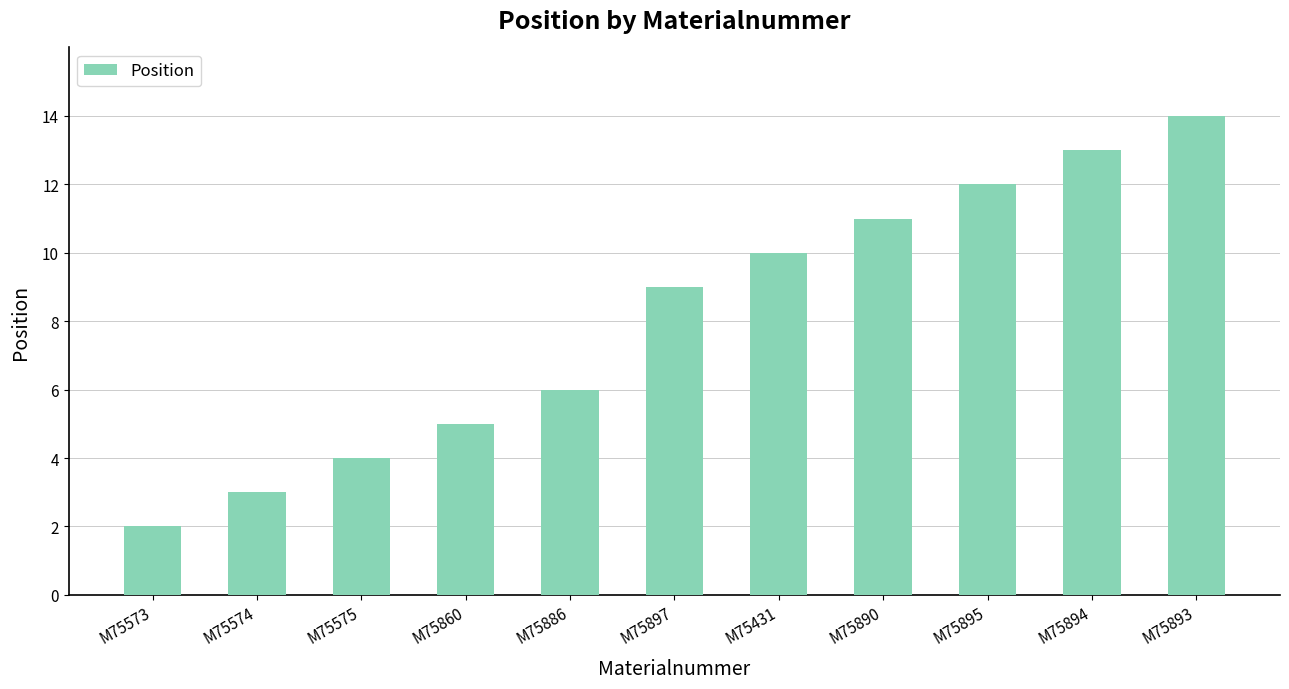

Which has a higher value, M75890 or M75893?

M75893